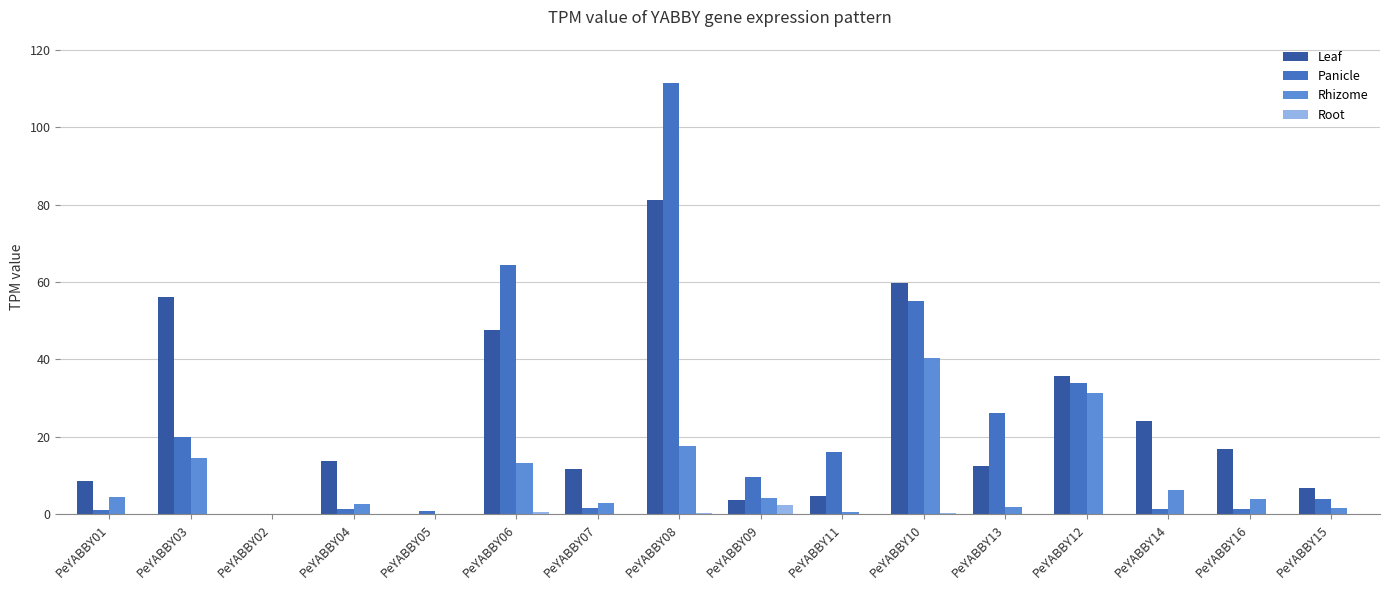

Which series changed the most between PeYABBY03 and PeYABBY06?

Panicle